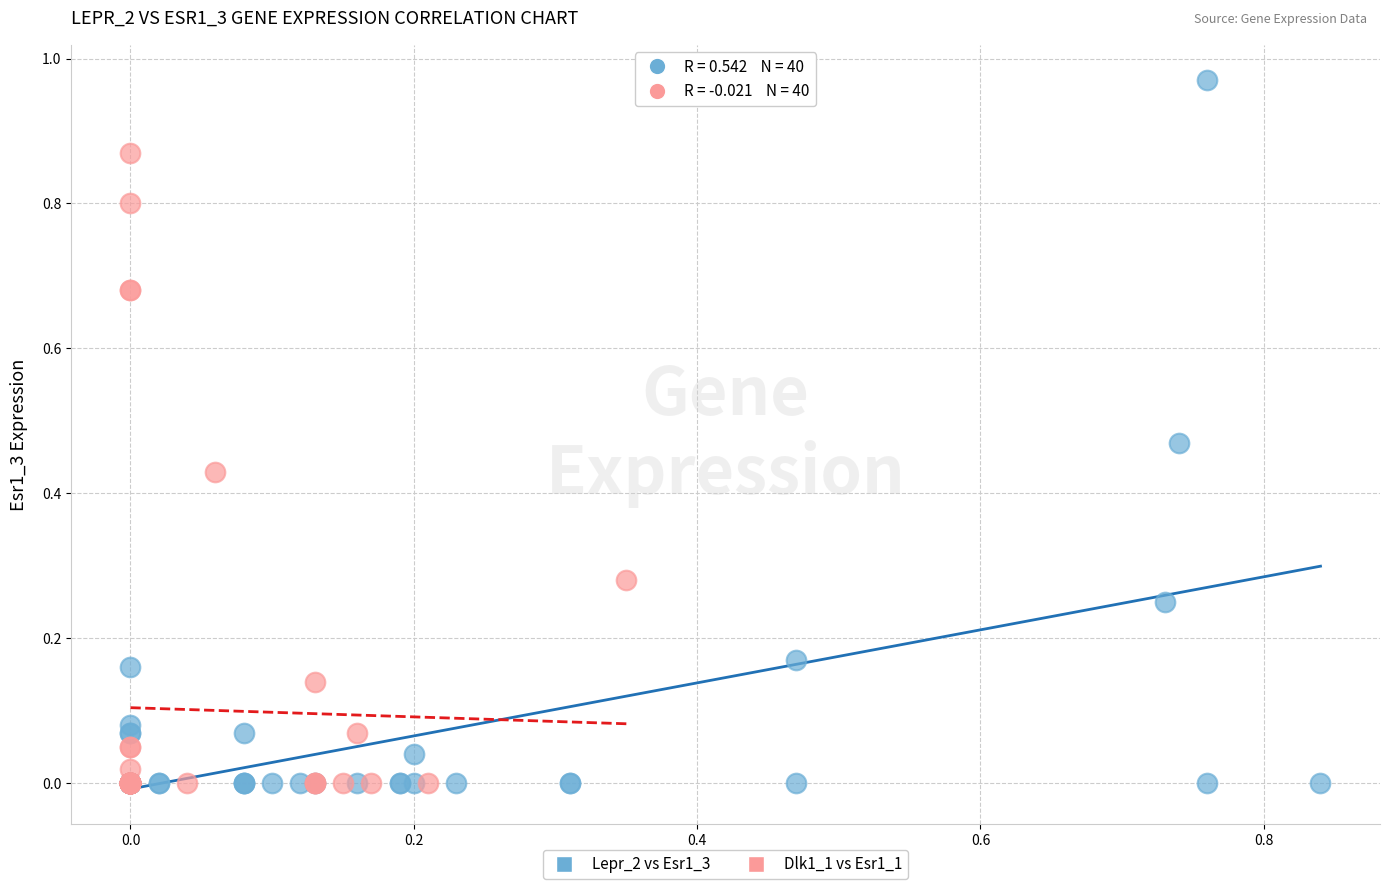

Which series reaches the maximum Y coordinate?

Lepr_2 vs Esr1_3